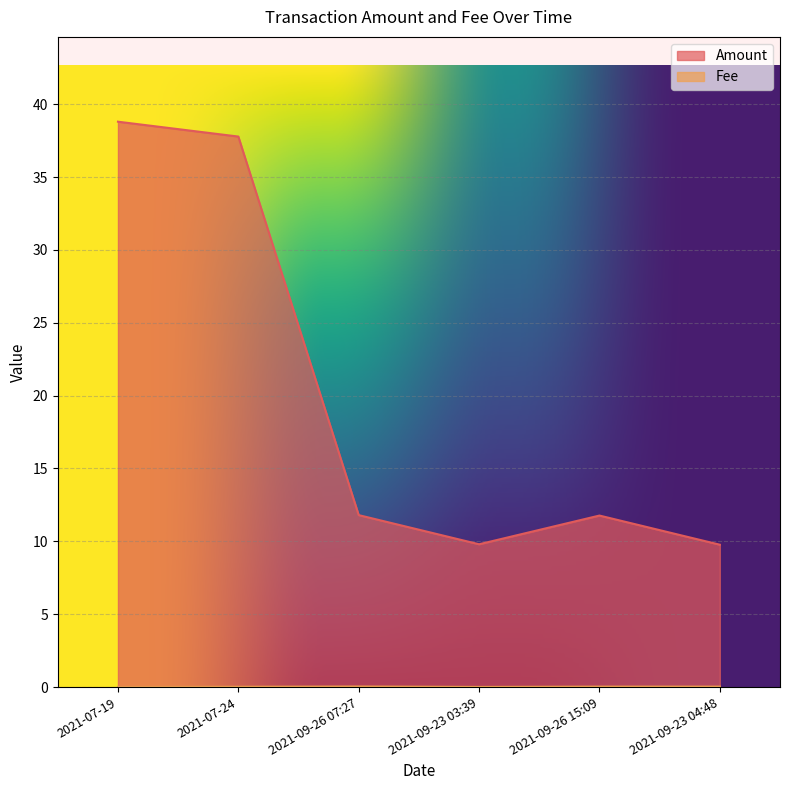

At which category does the chart reach its minimum across all series?

2021-07-19